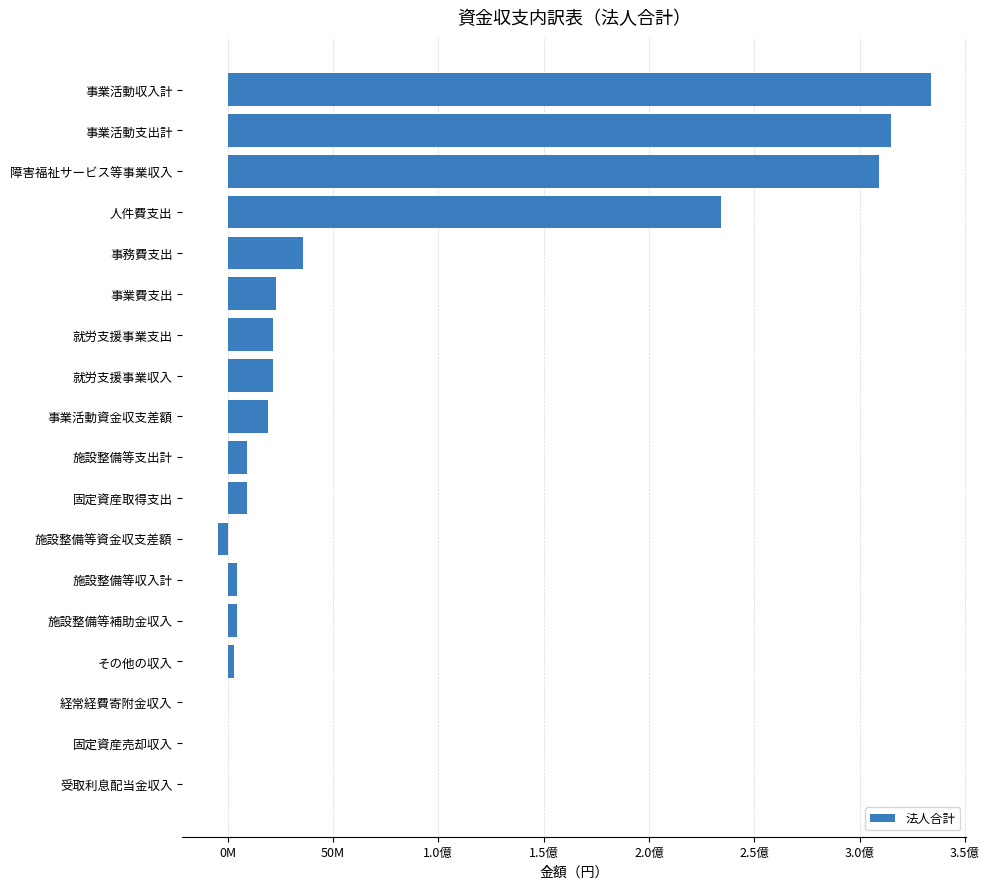

Are the bars horizontal?

Yes